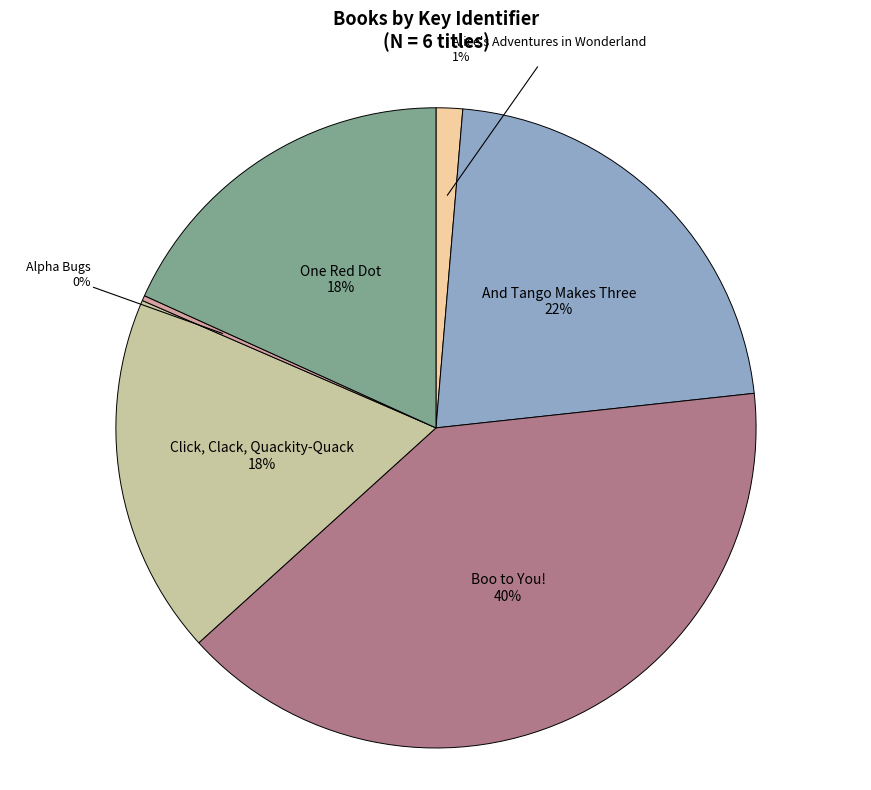

Which slice is the largest?

Boo to You!